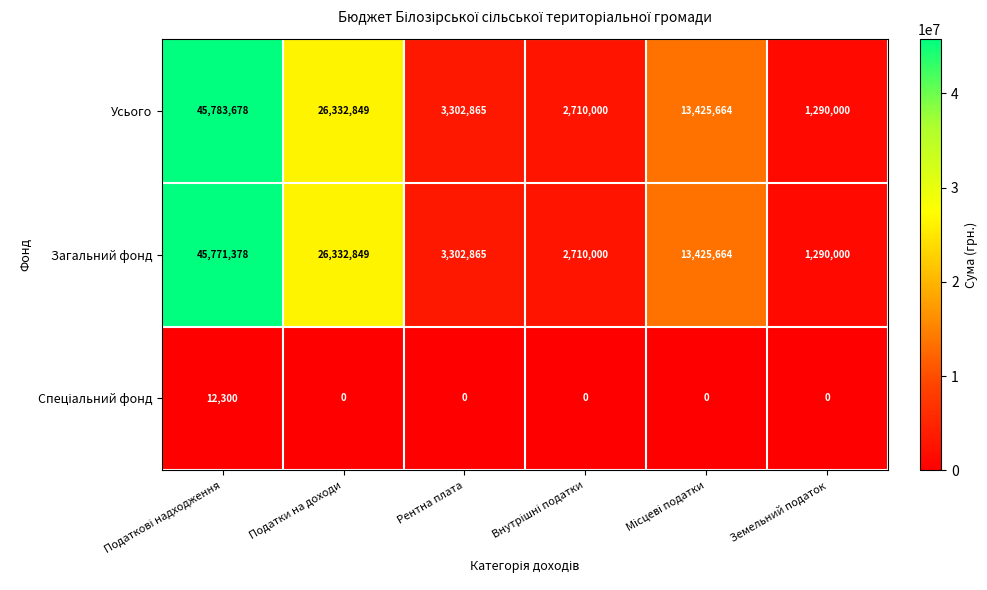

At which label is Загальний фонд closest to 23530689?

Податки на доходи